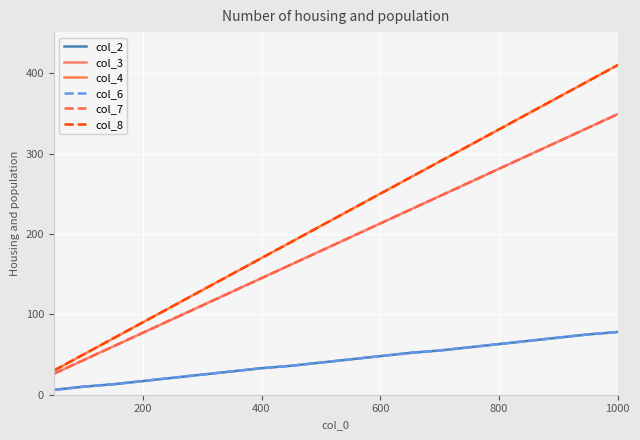

List the series in order of their peak value, highest first.

col_4, col_8, col_3, col_7, col_2, col_6